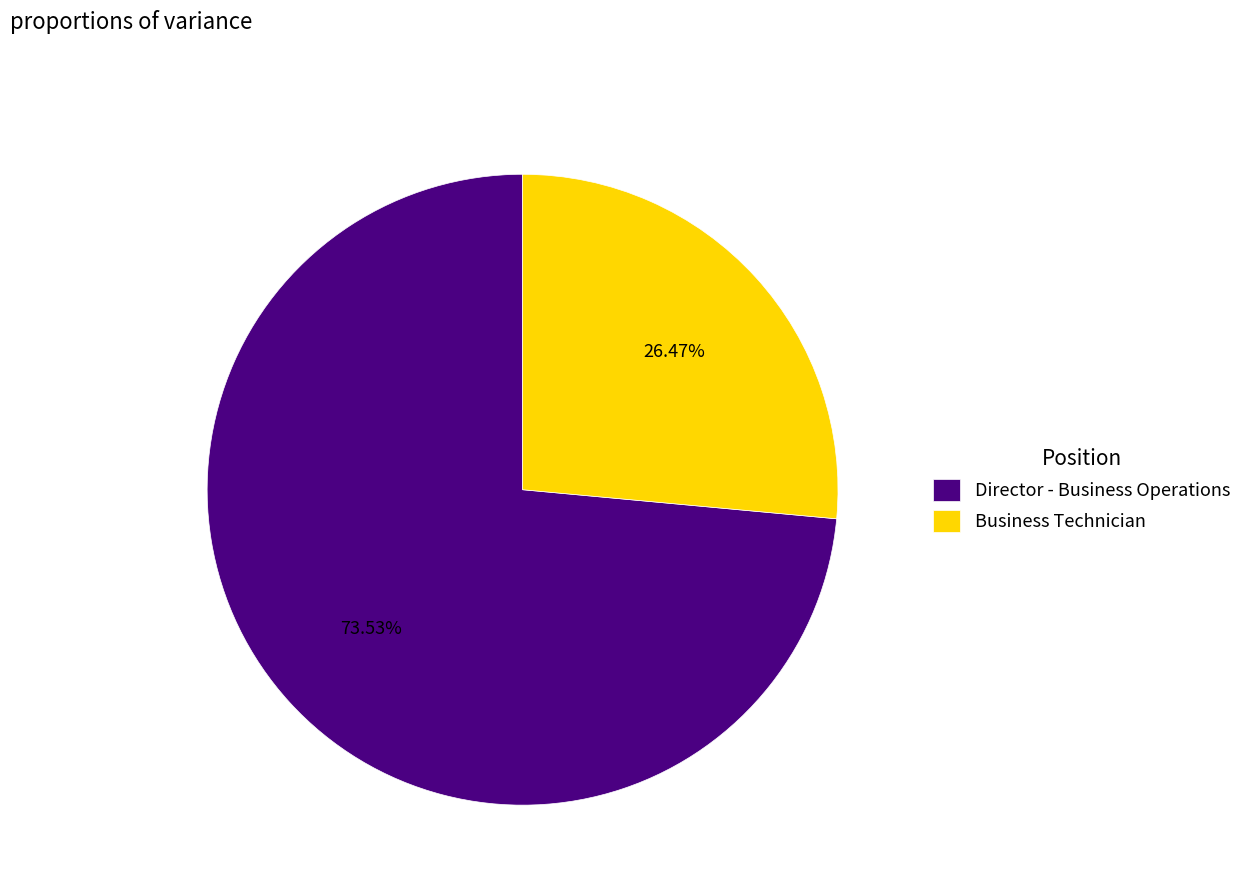

Does any single category account for the majority?

Yes